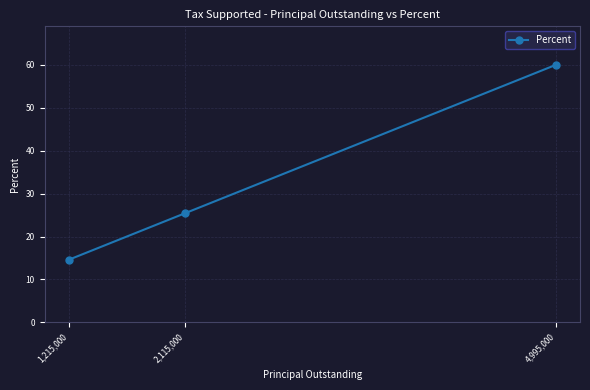

The chart shows a value of 14.6 at 1,215,000. True or false?

True